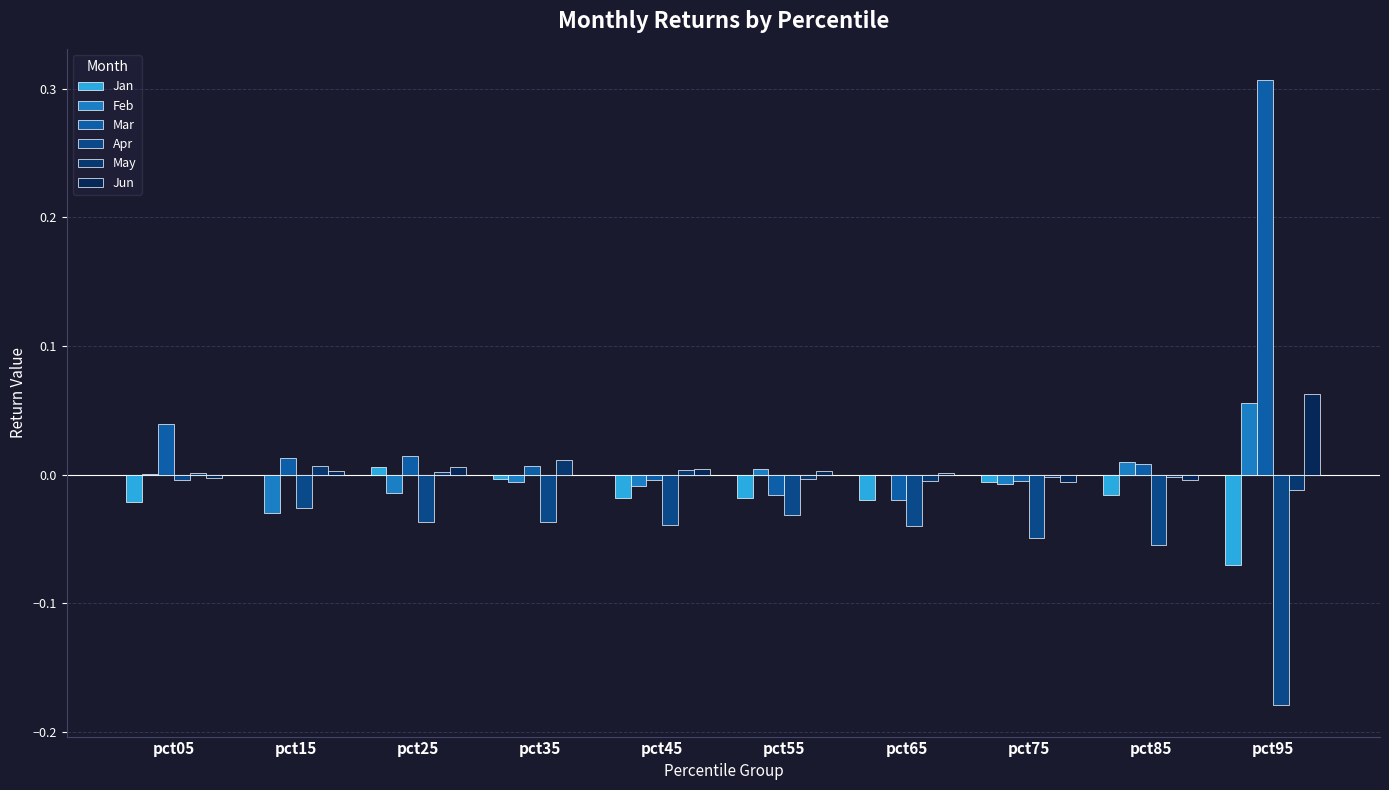

What is the total value across all series at pct95?

0.2